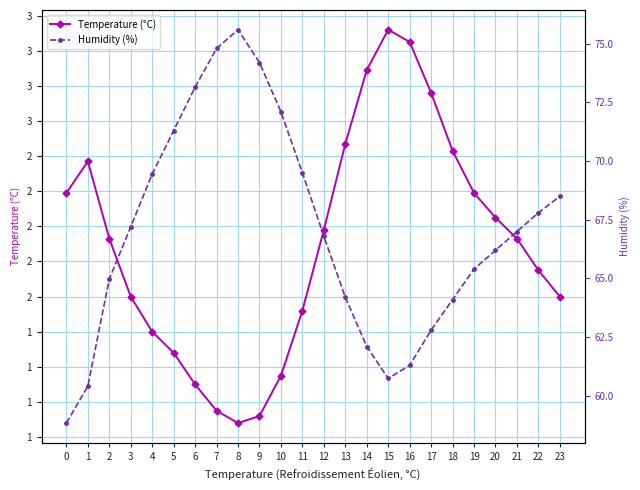

Reading left to right, what are all the values shown in this chart?

Temperature (°C): 0=2.2	1=2.4	2=1.9	3=1.6	4=1.4	5=1.3	6=1.1	7=0.9	8=0.9	9=0.9	10=1.1	11=1.5	12=2.0	13=2.5	14=2.9	15=3.1	16=3.0	17=2.8	18=2.4	19=2.2	20=2.0	21=1.9	22=1.8	23=1.6
Humidity (%): 0=58.8	1=60.4	2=65.0	3=67.2	4=69.5	5=71.3	6=73.2	7=74.8	8=75.6	9=74.2	10=72.1	11=69.5	12=66.8	13=64.2	14=62.1	15=60.7	16=61.3	17=62.8	18=64.1	19=65.4	20=66.2	21=67.0	22=67.8	23=68.5